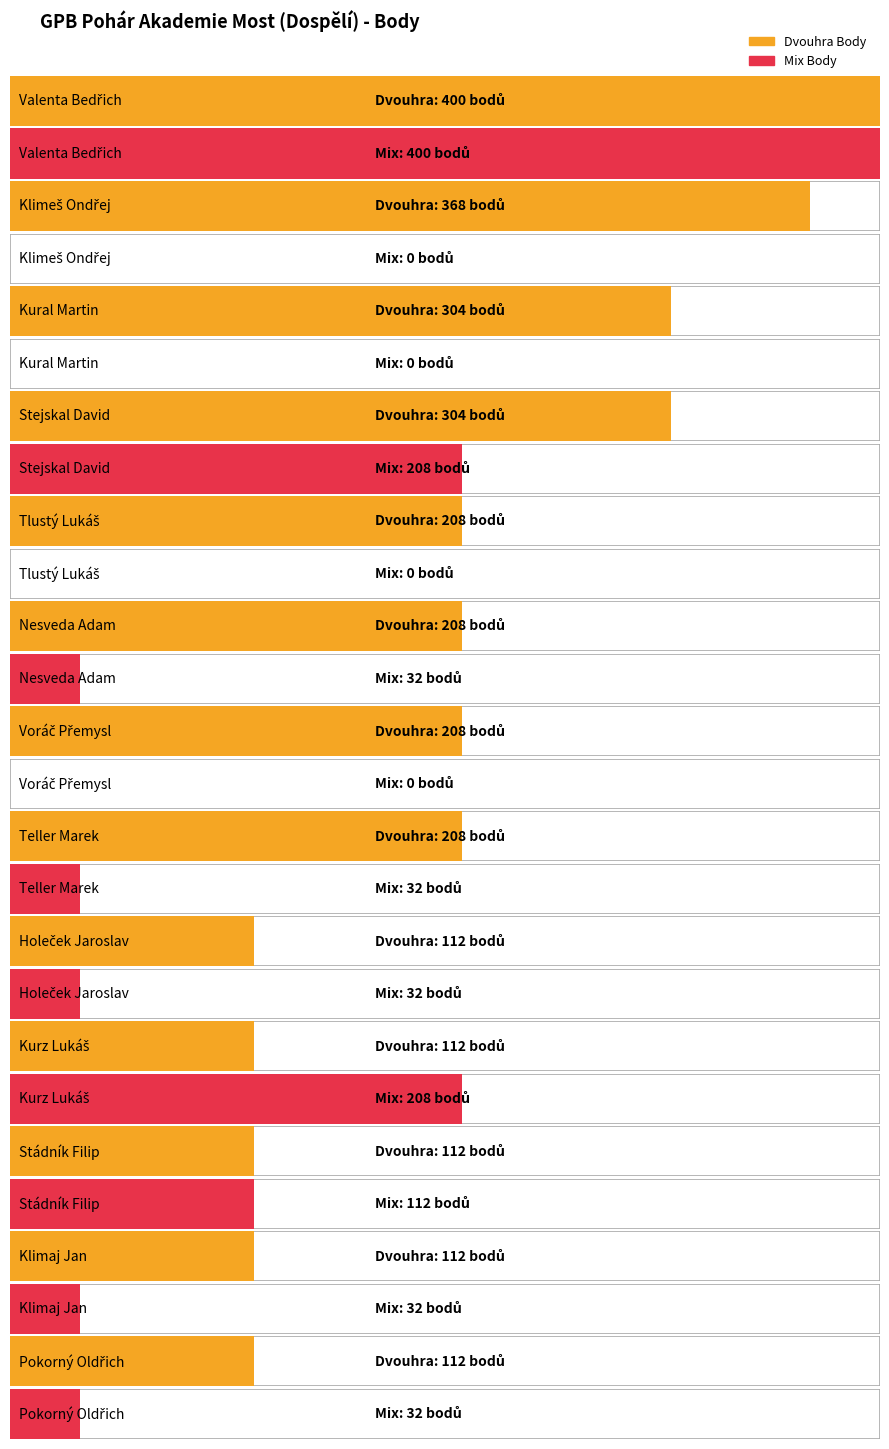

How many Dvouhra Body values are between 112 and 304?

11